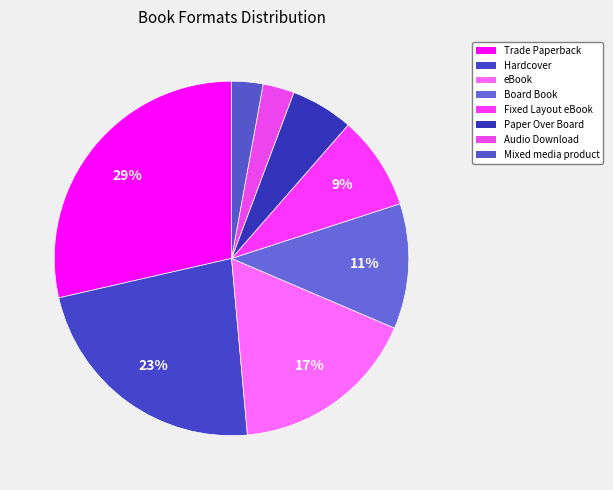

How many slices are in this pie chart?

8